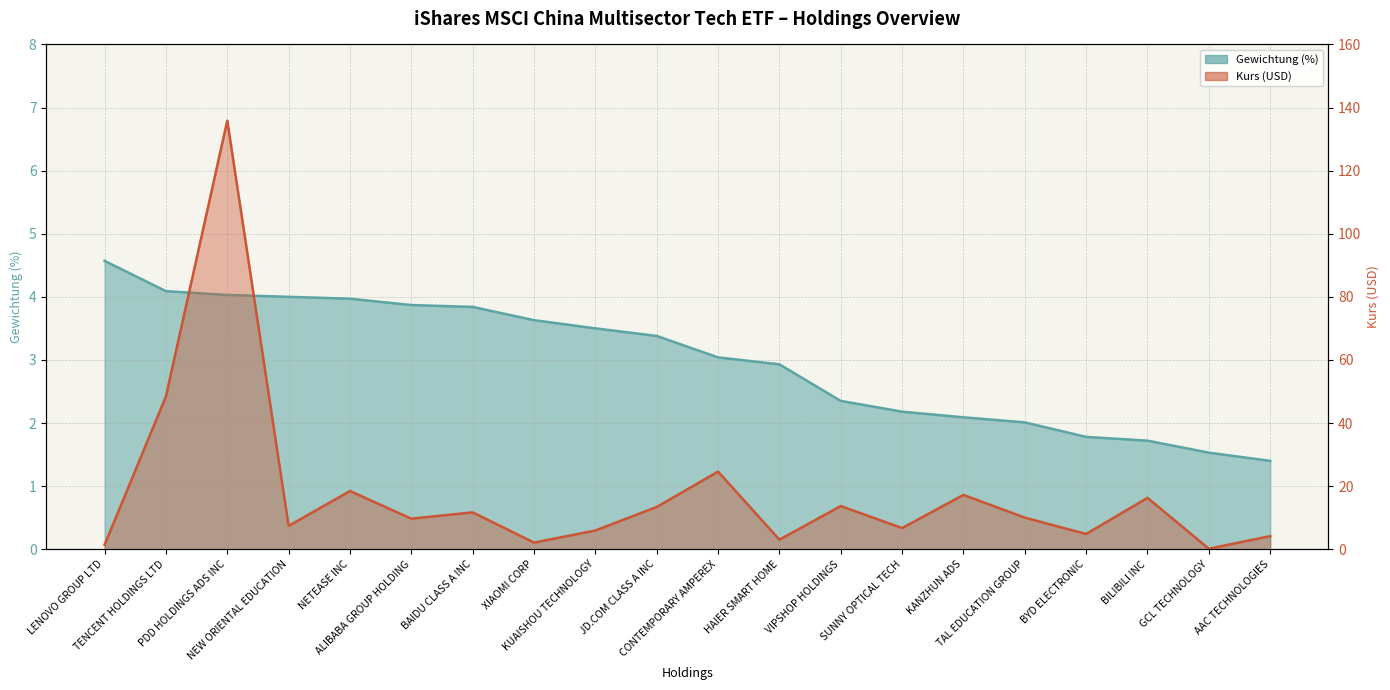

List the series in order of their peak value, highest first.

Kurs, Gewichtung (%)